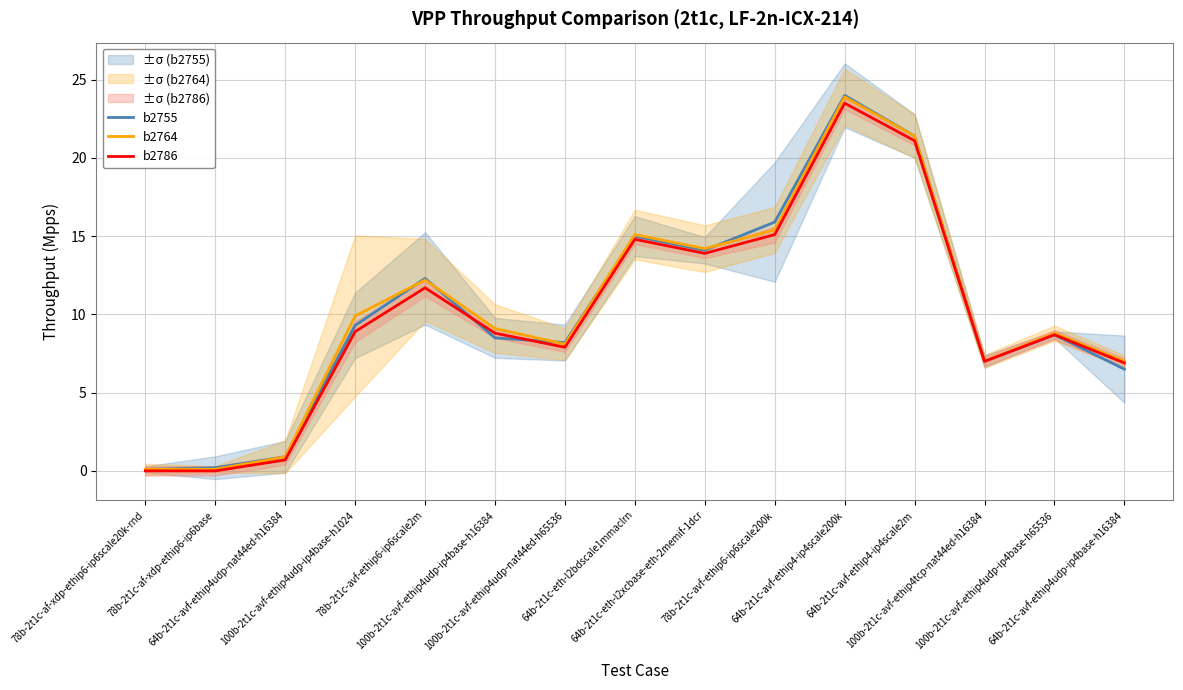

Reading left to right, extract all data points from this chart.

b2755: 78b-2t1c-af-xdp-ethip6-ip6scale20k-rnd=0.1	78b-2t1c-af-xdp-ethip6-ip6base=0.2	64b-2t1c-avf-ethip4udp-nat44ed-h16384=0.9	100b-2t1c-avf-ethip4udp-ip4base-h1024=9.3	78b-2t1c-avf-ethip6-ip6scale2m=12.3	100b-2t1c-avf-ethip4udp-ip4base-h16384=8.5	100b-2t1c-avf-ethip4udp-nat44ed-h65536=8.2	64b-2t1c-eth-l2bdscale1mmaclrn=15.0	64b-2t1c-eth-l2xcbase-eth-2memif-1dcr=14.1	78b-2t1c-avf-ethip6-ip6scale200k=15.9	64b-2t1c-avf-ethip4-ip4scale200k=24.0	64b-2t1c-avf-ethip4-ip4scale2m=21.4	100b-2t1c-avf-ethip4tcp-nat44ed-h16384=7.0	100b-2t1c-avf-ethip4udp-ip4base-h65536=8.7	64b-2t1c-avf-ethip4udp-ip4base-h16384=6.5
b2764: 78b-2t1c-af-xdp-ethip6-ip6scale20k-rnd=0.1	78b-2t1c-af-xdp-ethip6-ip6base=0.1	64b-2t1c-avf-ethip4udp-nat44ed-h16384=0.9	100b-2t1c-avf-ethip4udp-ip4base-h1024=9.9	78b-2t1c-avf-ethip6-ip6scale2m=12.2	100b-2t1c-avf-ethip4udp-ip4base-h16384=9.1	100b-2t1c-avf-ethip4udp-nat44ed-h65536=8.1	64b-2t1c-eth-l2bdscale1mmaclrn=15.1	64b-2t1c-eth-l2xcbase-eth-2memif-1dcr=14.2	78b-2t1c-avf-ethip6-ip6scale200k=15.4	64b-2t1c-avf-ethip4-ip4scale200k=23.9	64b-2t1c-avf-ethip4-ip4scale2m=21.4	100b-2t1c-avf-ethip4tcp-nat44ed-h16384=7.0	100b-2t1c-avf-ethip4udp-ip4base-h65536=8.8	64b-2t1c-avf-ethip4udp-ip4base-h16384=7.0
b2786: 78b-2t1c-af-xdp-ethip6-ip6scale20k-rnd=0.0	78b-2t1c-af-xdp-ethip6-ip6base=0.0	64b-2t1c-avf-ethip4udp-nat44ed-h16384=0.7	100b-2t1c-avf-ethip4udp-ip4base-h1024=8.9	78b-2t1c-avf-ethip6-ip6scale2m=11.7	100b-2t1c-avf-ethip4udp-ip4base-h16384=8.8	100b-2t1c-avf-ethip4udp-nat44ed-h65536=7.9	64b-2t1c-eth-l2bdscale1mmaclrn=14.8	64b-2t1c-eth-l2xcbase-eth-2memif-1dcr=13.9	78b-2t1c-avf-ethip6-ip6scale200k=15.1	64b-2t1c-avf-ethip4-ip4scale200k=23.5	64b-2t1c-avf-ethip4-ip4scale2m=21.1	100b-2t1c-avf-ethip4tcp-nat44ed-h16384=7.0	100b-2t1c-avf-ethip4udp-ip4base-h65536=8.7	64b-2t1c-avf-ethip4udp-ip4base-h16384=6.9